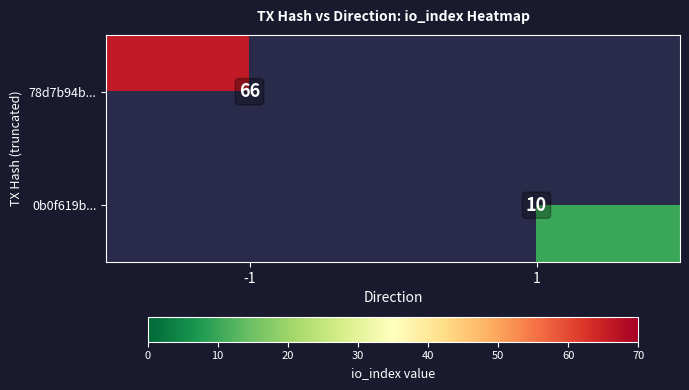

The value of 0b0f619b... at 1 is 15. True or false?

False